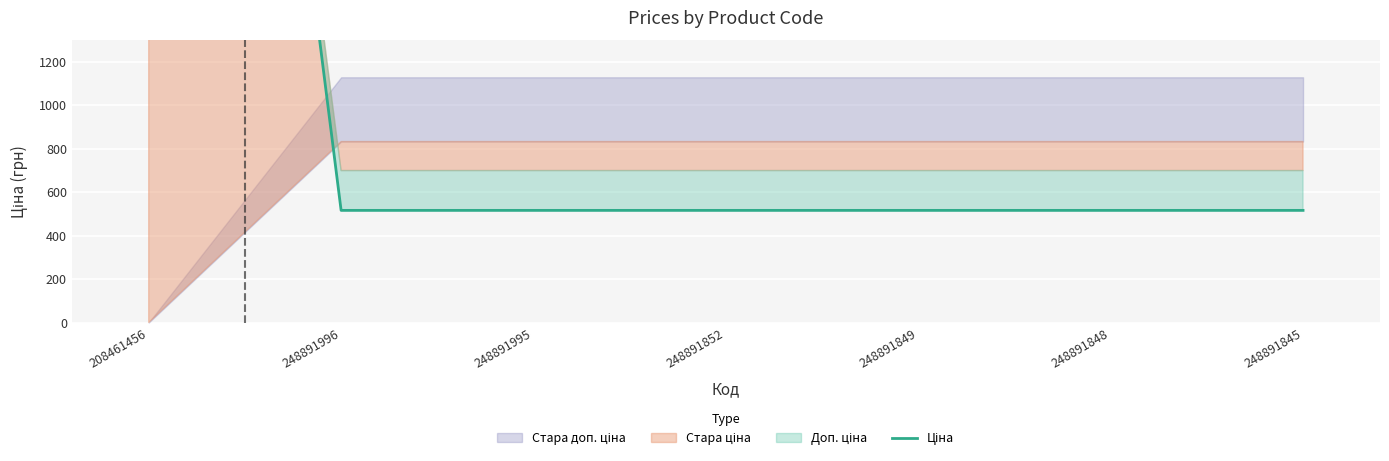

The chart shows a value of 515.8 at 248891849. True or false?

True